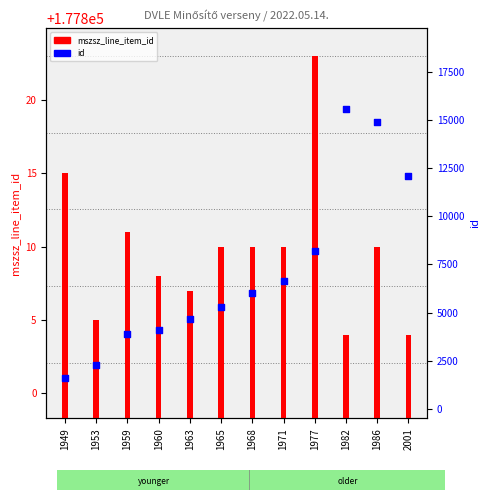

Which series reaches the minimum Y coordinate?

id